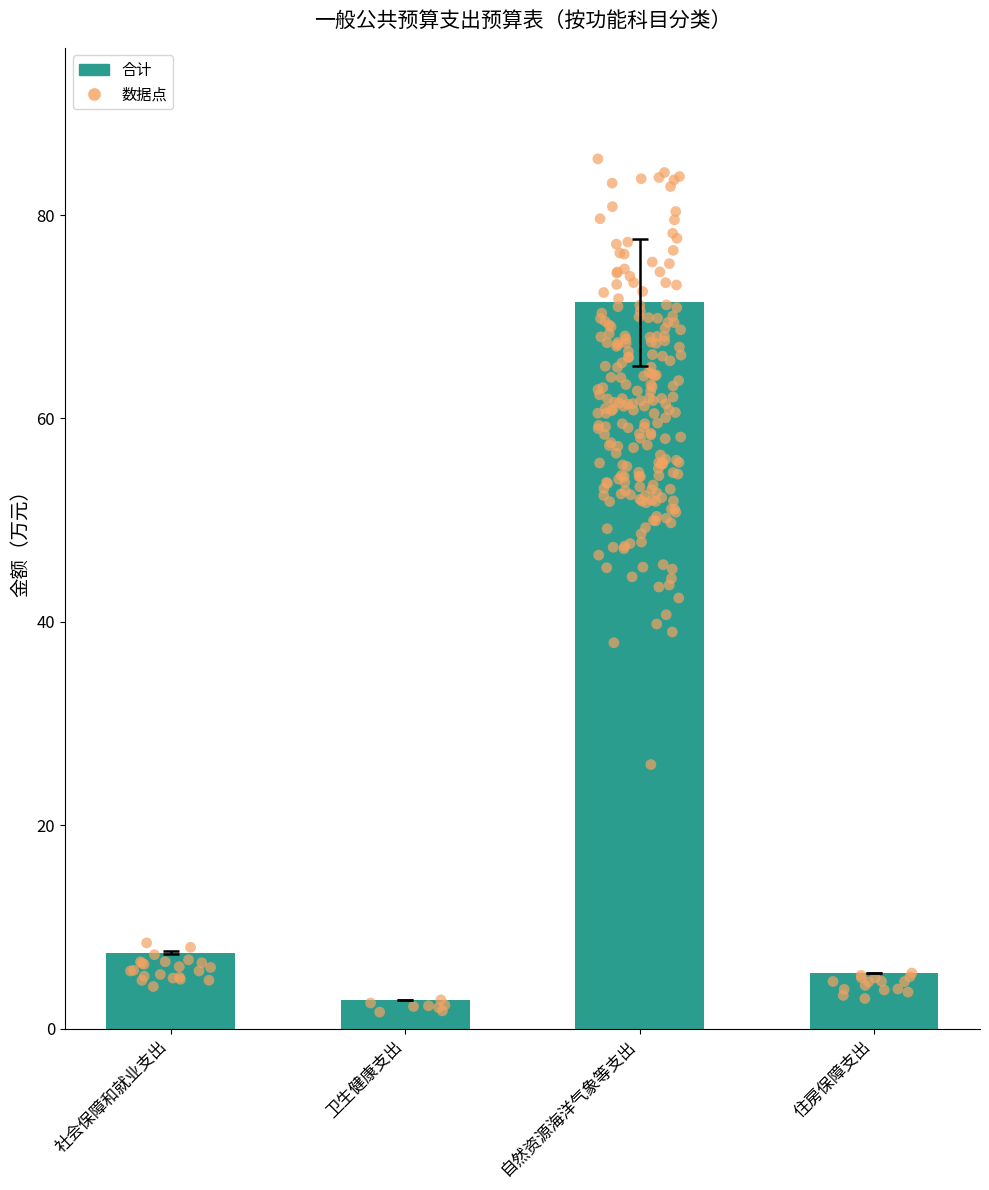

Which series contains the lowest Y value?

合计